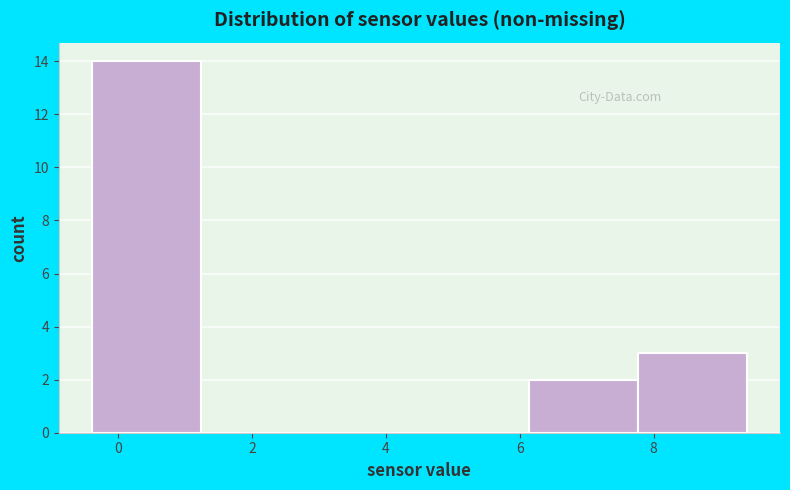

Reading left to right, list every bar in this chart as the range it spans on the x-axis followed by its height. Neither the bar edges nor the heights are printed on the chart, so give them approximately, as read against the axes.

-0.4 to 1.2: 14
1.2 to 2.8: 0
2.8 to 4.6: 0
4.6 to 6.2: 0
6.2 to 7.8: 2
7.8 to 9.4: 3